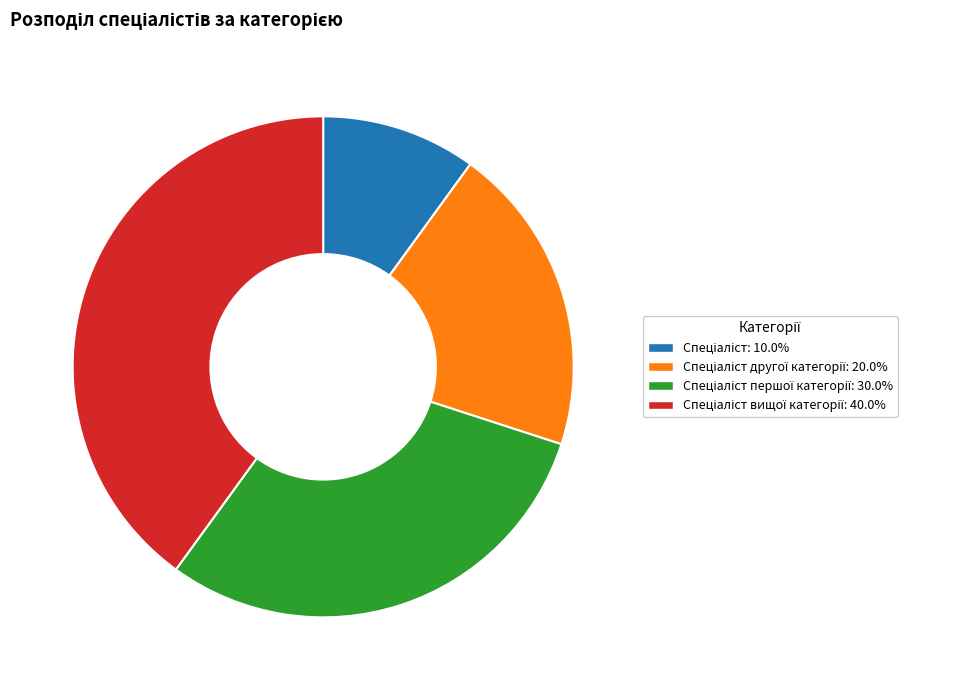

Is there any slice that represents more than half of the pie?

No